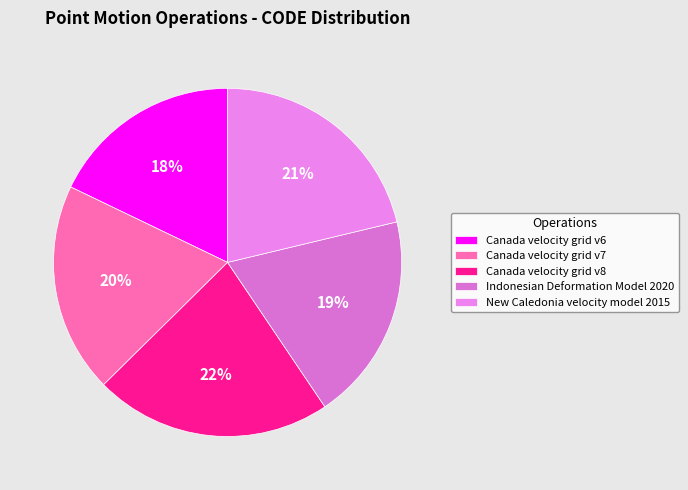

What is the ratio of the value at Canada velocity grid v8 to the value at New Caledonia velocity model 2015?

1.0